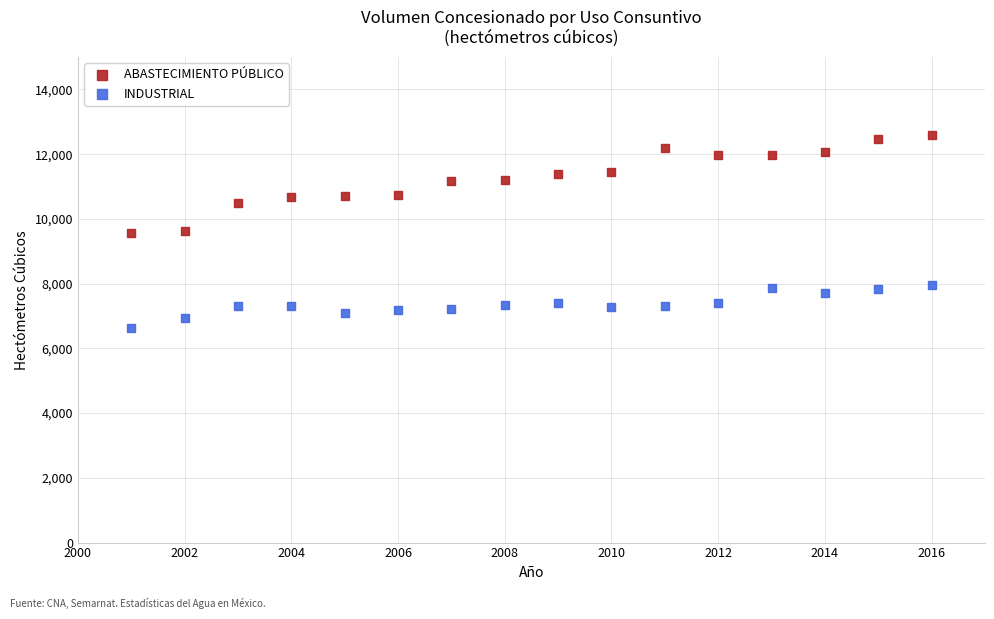

Which series contains the highest Y value?

ABASTECIMIENTO PÚBLICO